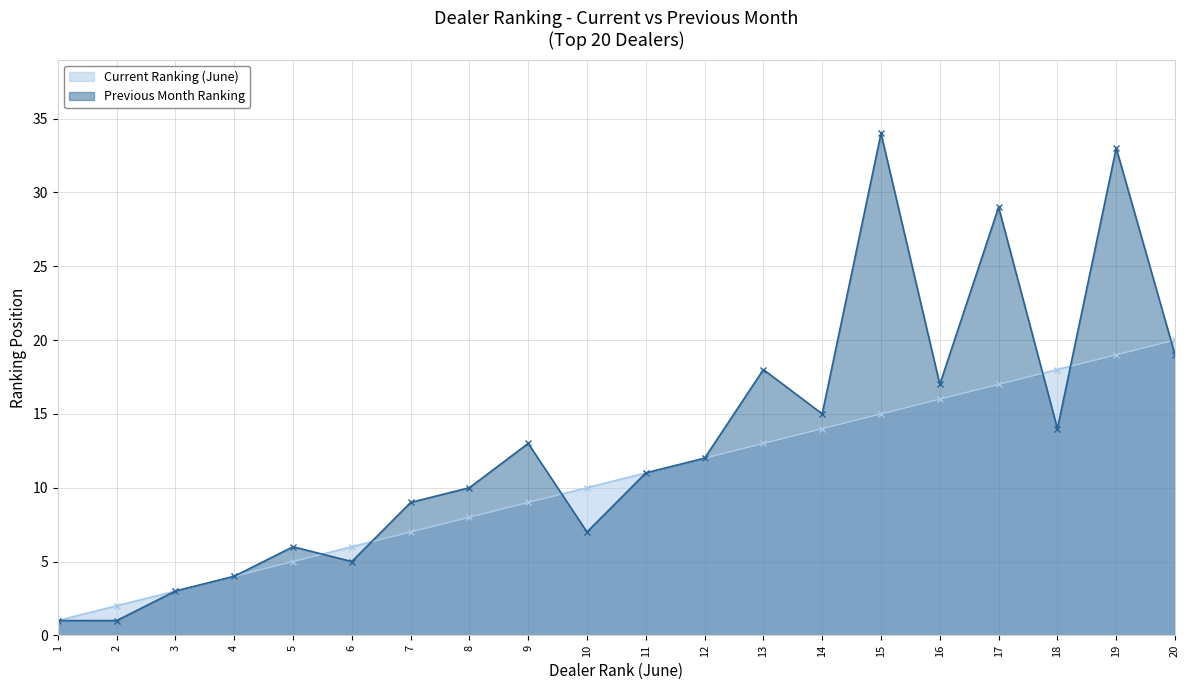

Between which two adjacent categories do Current Ranking (June) and Previous Month Ranking first intersect?

5 and 6